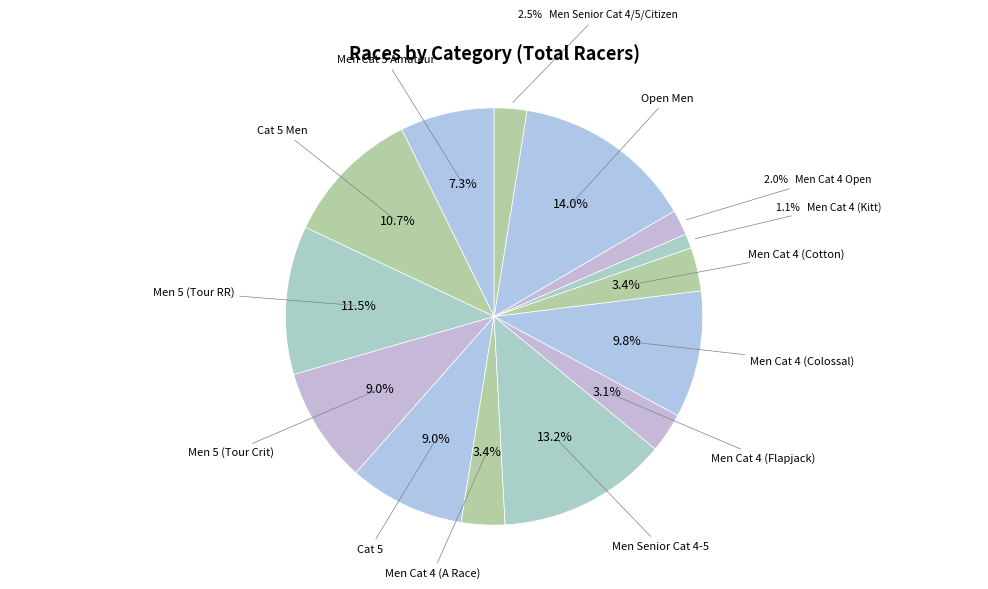

Count the number of slices in the pie.

14